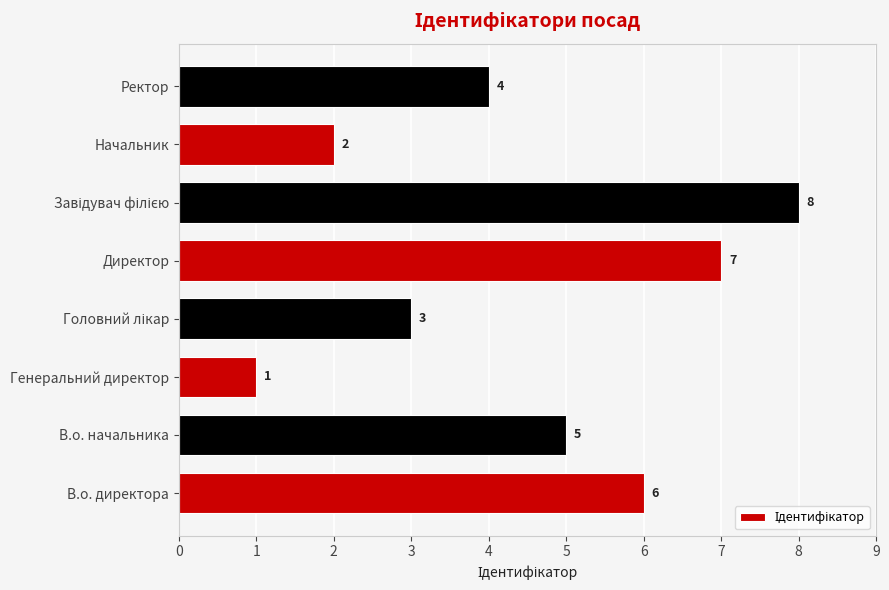

At which label is the value closest to 4?

Ректор